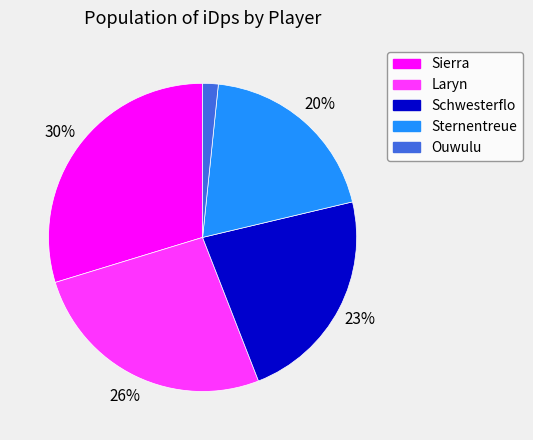

Which category has the smallest portion of the pie?

Ouwulu